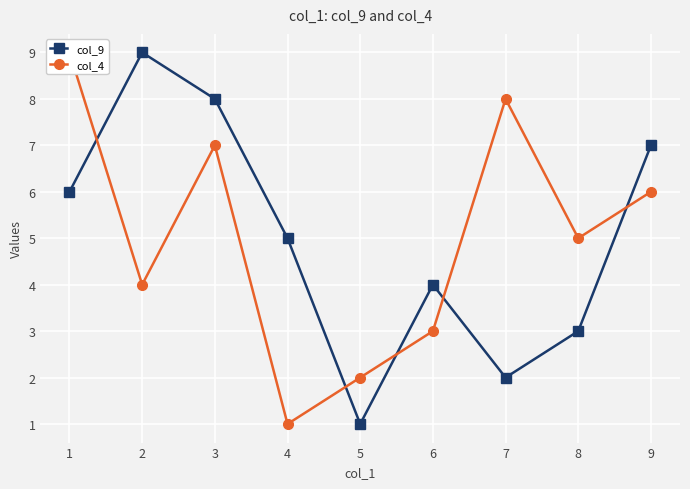

Rank the categories by col_9 value from highest to lowest.

2, 3, 9, 1, 4, 6, 8, 7, 5